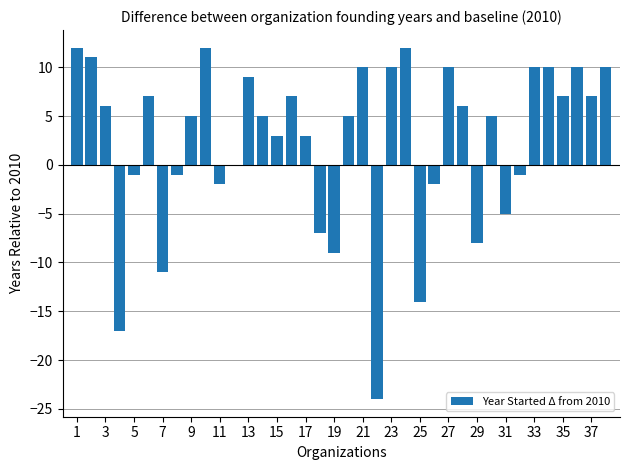

What is the sum of all values?

90